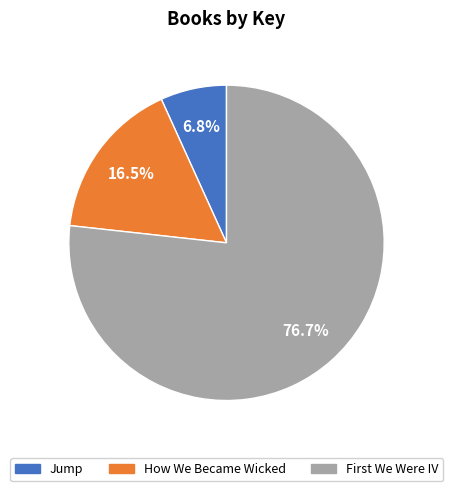

What percentage is the Jump slice, to the nearest percent?

7%